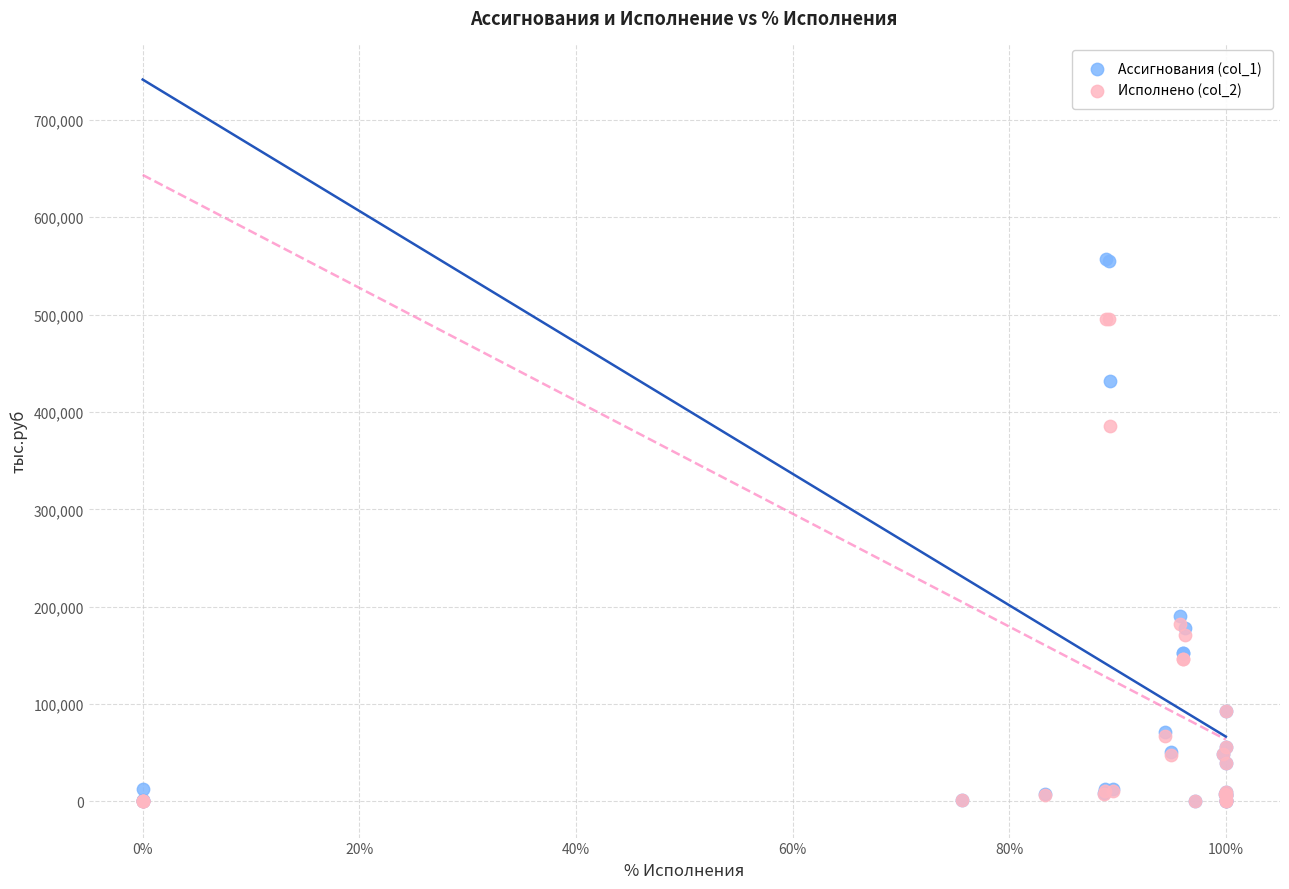

Which series reaches the maximum Y coordinate?

Ассигнования (col_1)